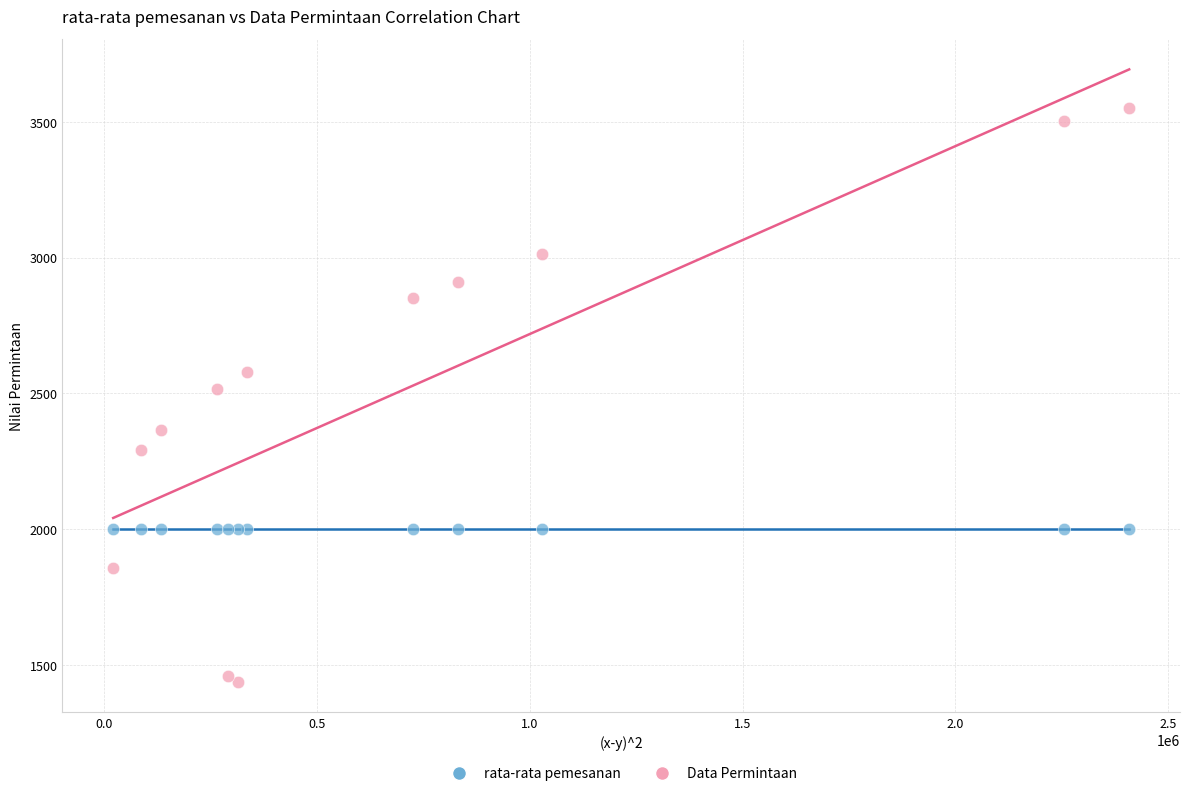

Which series contains the highest Y value?

Data Permintaan